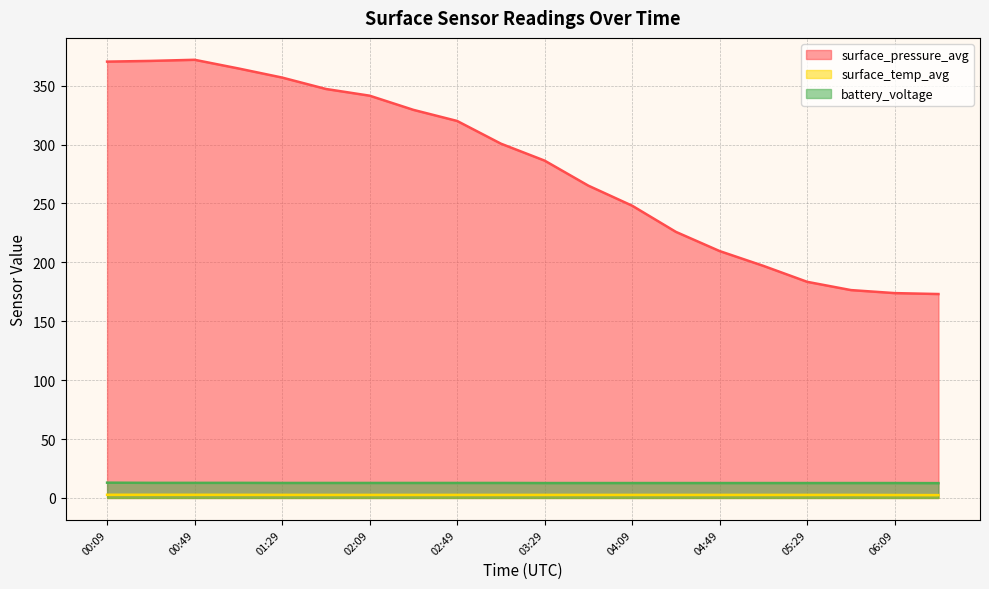

What is the difference between the maximum and minimum values in the surface_temp_avg series?

0.3